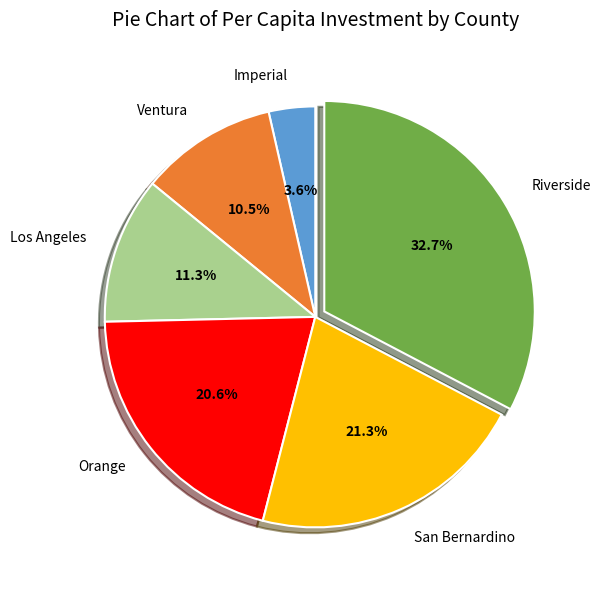

Count the number of slices in the pie.

6